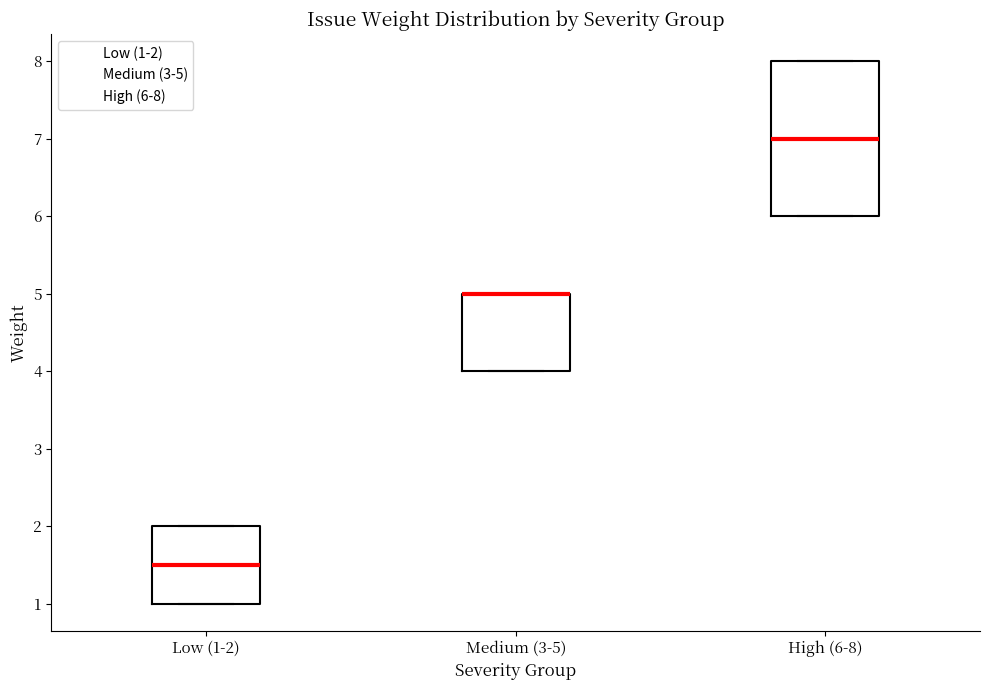

Where is the lower edge of the box for Low (1-2) on the y-axis? The values are not printed on the chart, so give them approximately, as read against the axis.

1.0